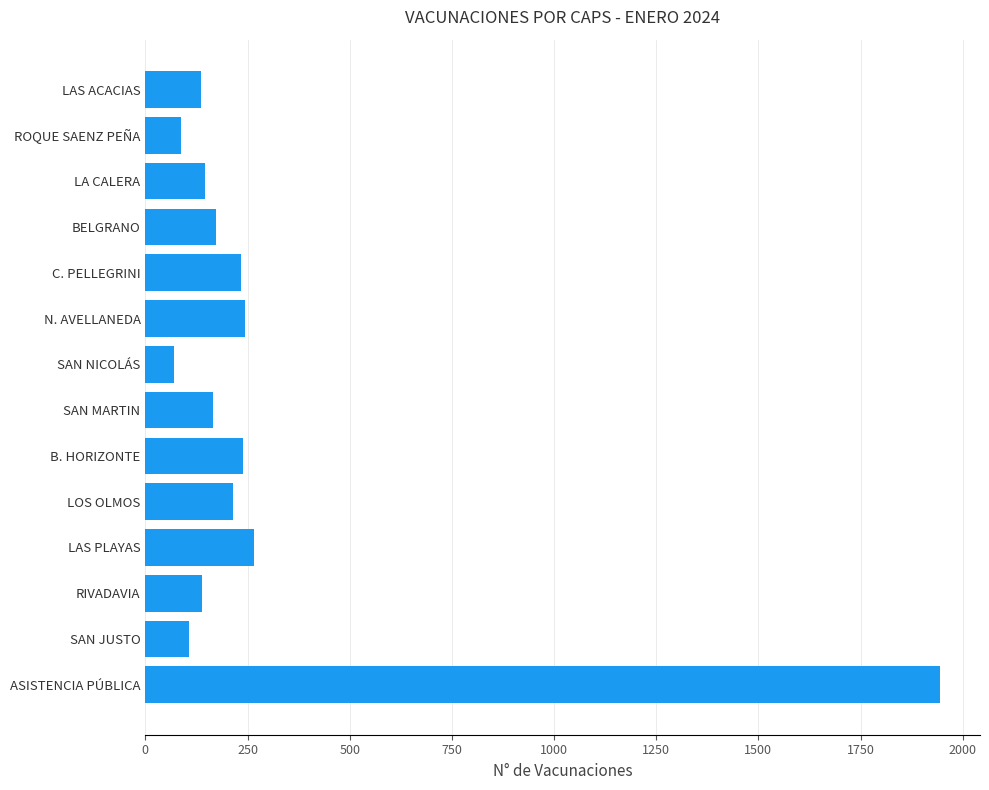

What is the change in value from ROQUE SAENZ PEÑA to LAS PLAYAS?

+178